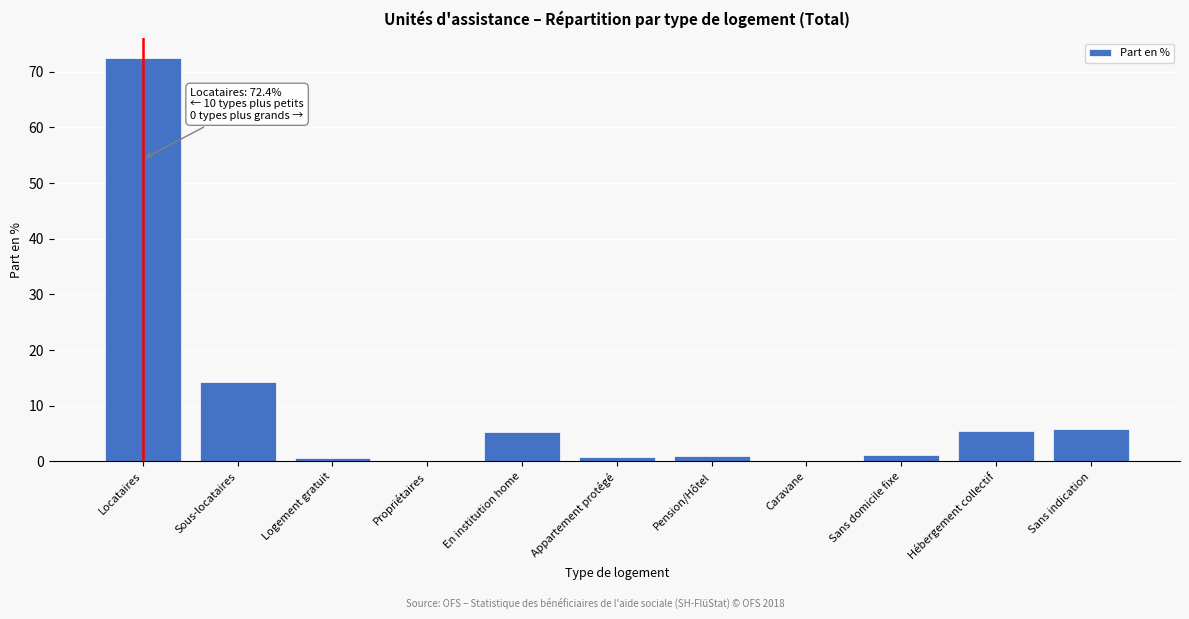

Which category has the highest value across all series?

Locataires